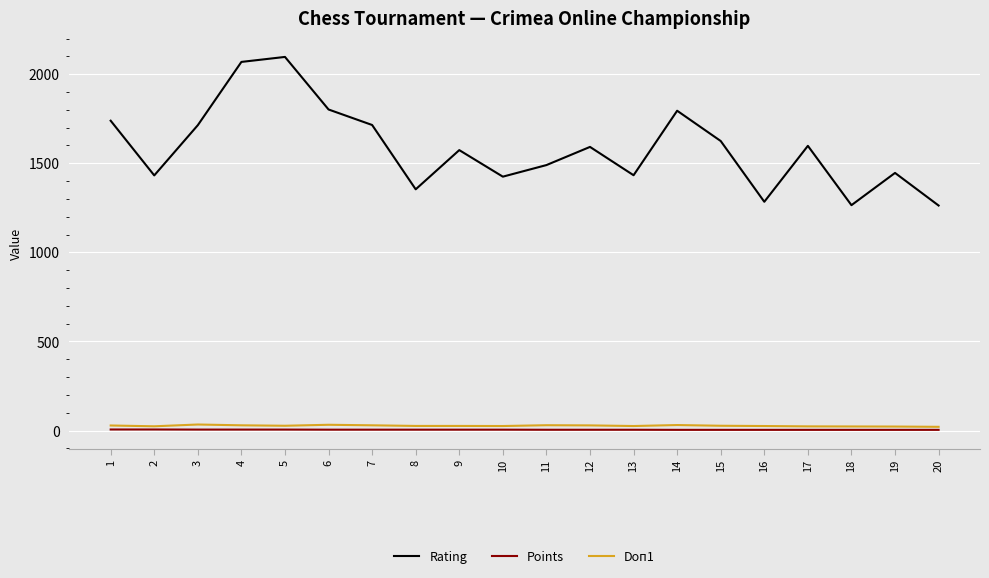

Count the Points values in the range 4 to 5.

15